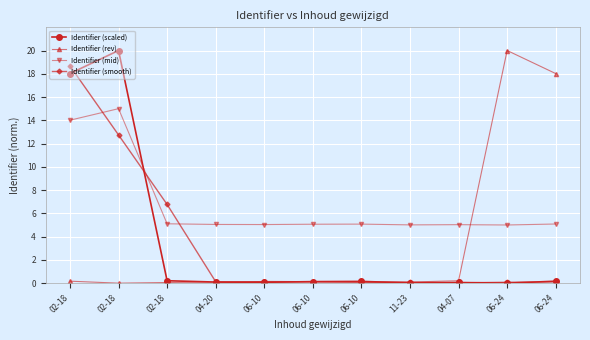

Does the chart display data point markers on the line(s)?

Yes